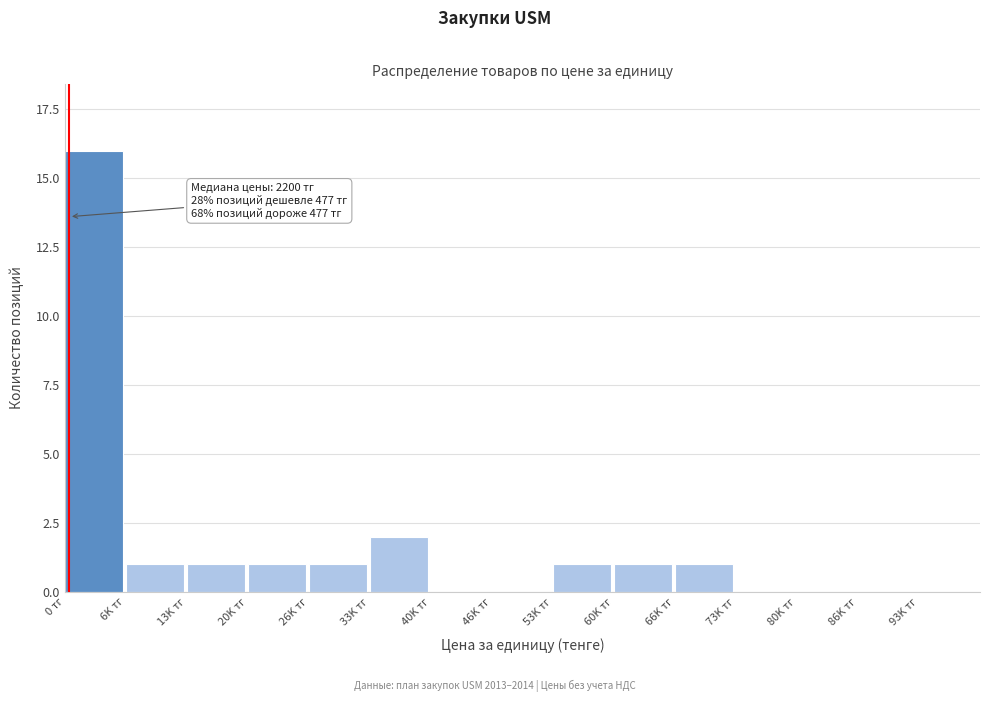

Reading left to right, transcribe all the data shown in this chart.

0 тг=16	6K тг=1	13K тг=1	20K тг=1	26K тг=1	33K тг=2	40K тг=0	46K тг=0	53K тг=1	60K тг=1	66K тг=1	73K тг=0	80K тг=0	86K тг=0	93K тг=0